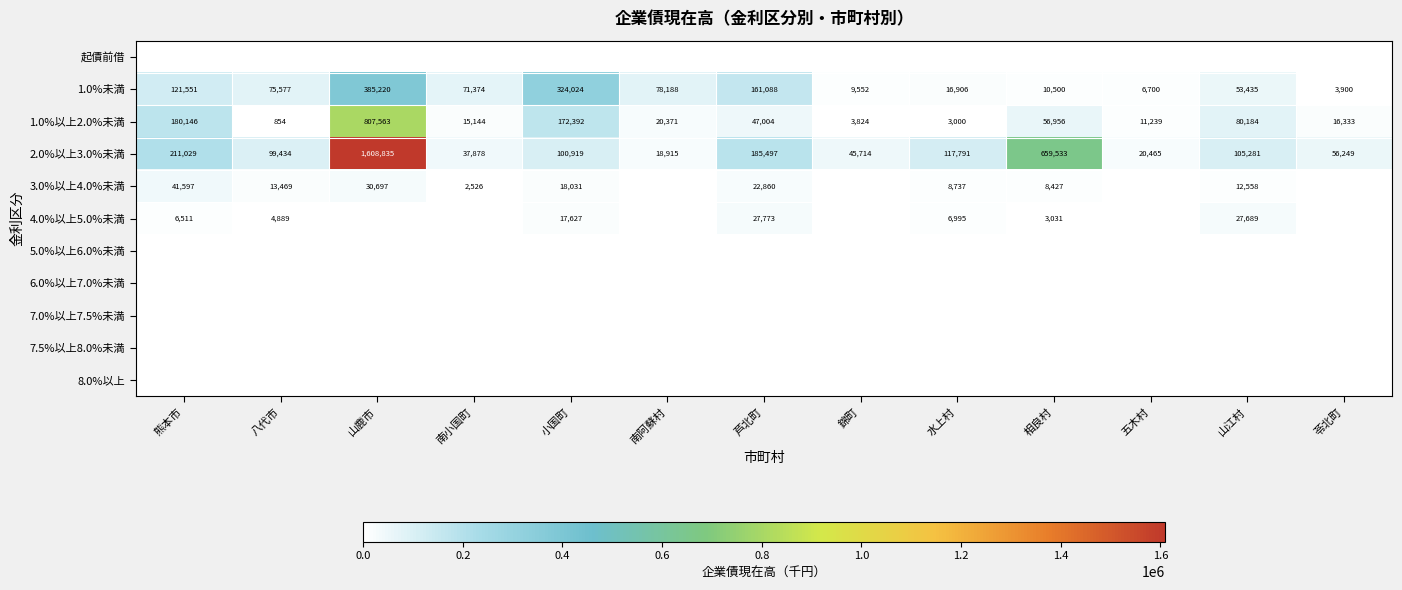

Which category has the highest value in the 1.0%未満 series?

山鹿市